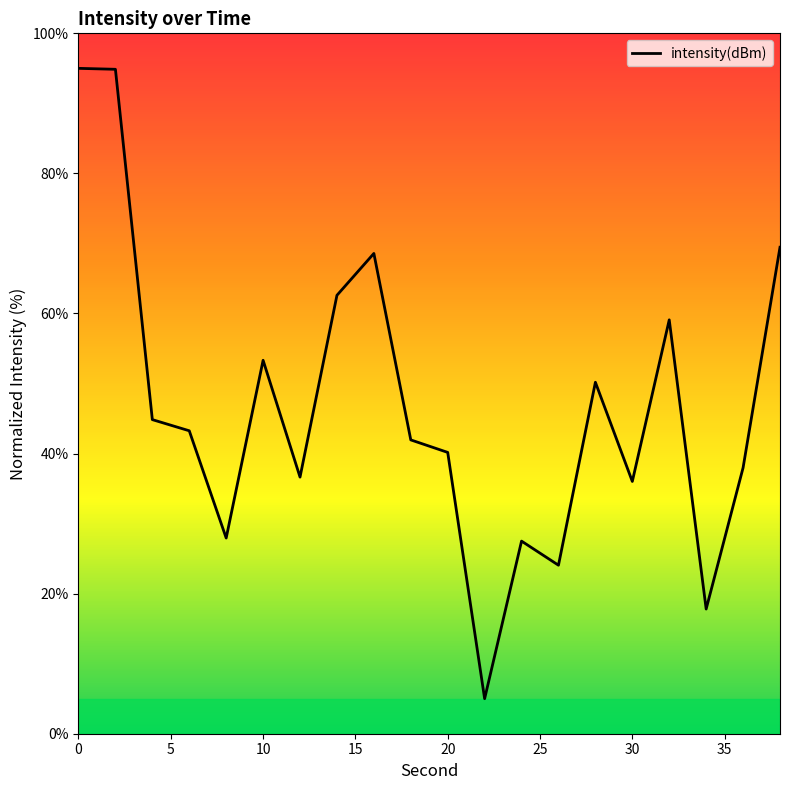

What is the smallest value displayed?

5.0